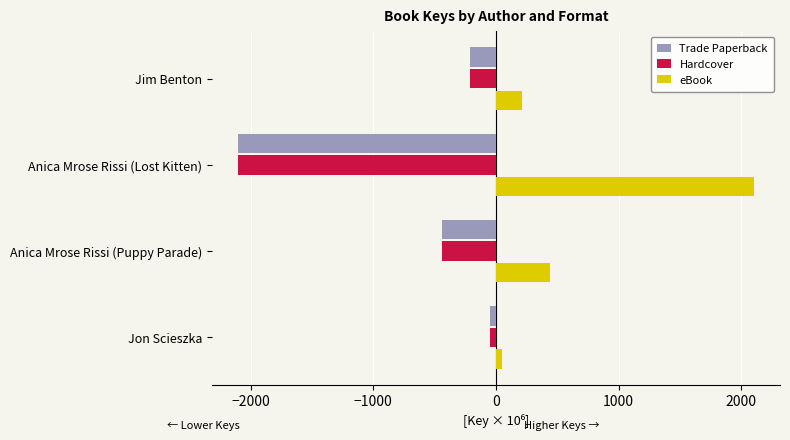

At which category does the chart reach its minimum across all series?

Anica Mrose Rissi (Lost Kitten)